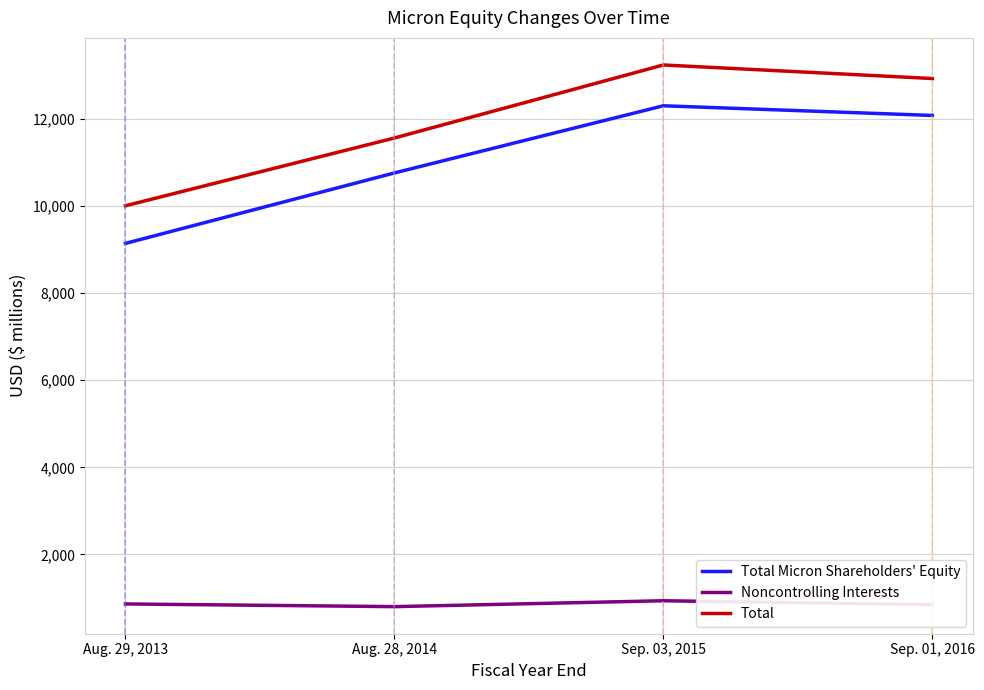

The value of Total Micron Shareholders' Equity at Sep. 03, 2015 is 8381. True or false?

False